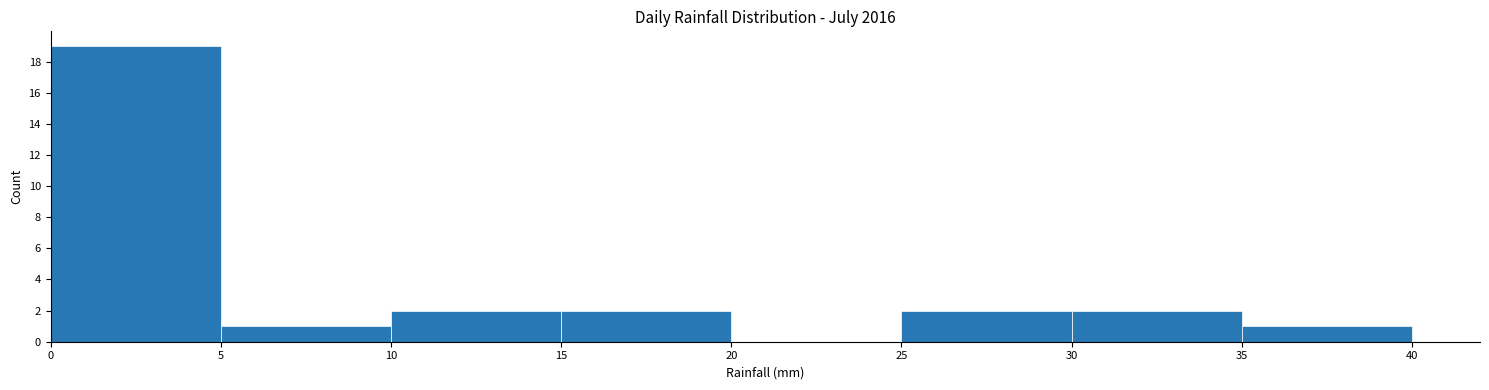

Which range on the x-axis has the tallest bar?

0 to 5